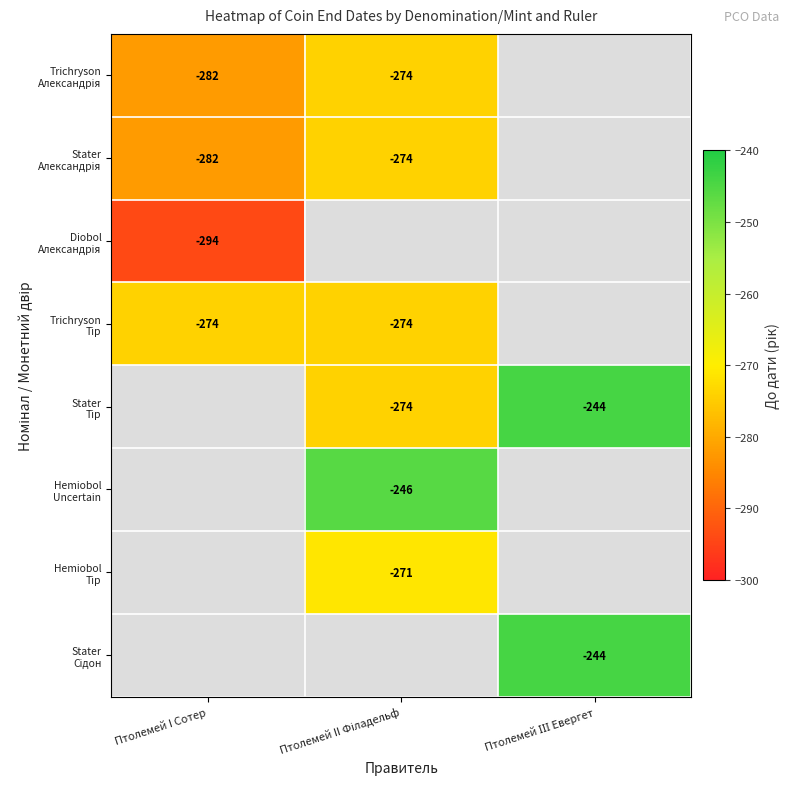

True or false: Hemiobol Тір has a value of -178 at Птолемей I Сотер.

False